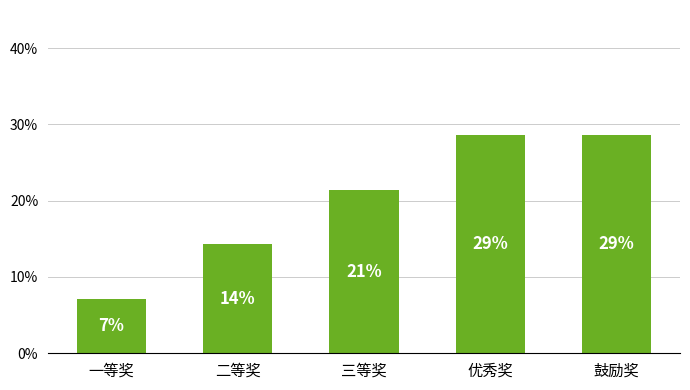

How many bars are there in total?

5